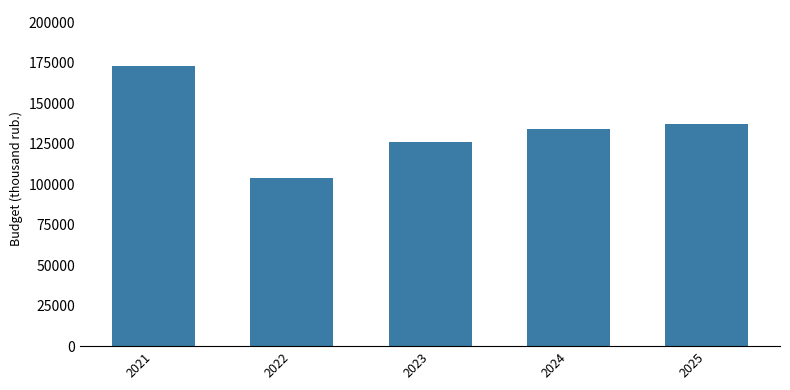

What is the greatest value displayed?

173012